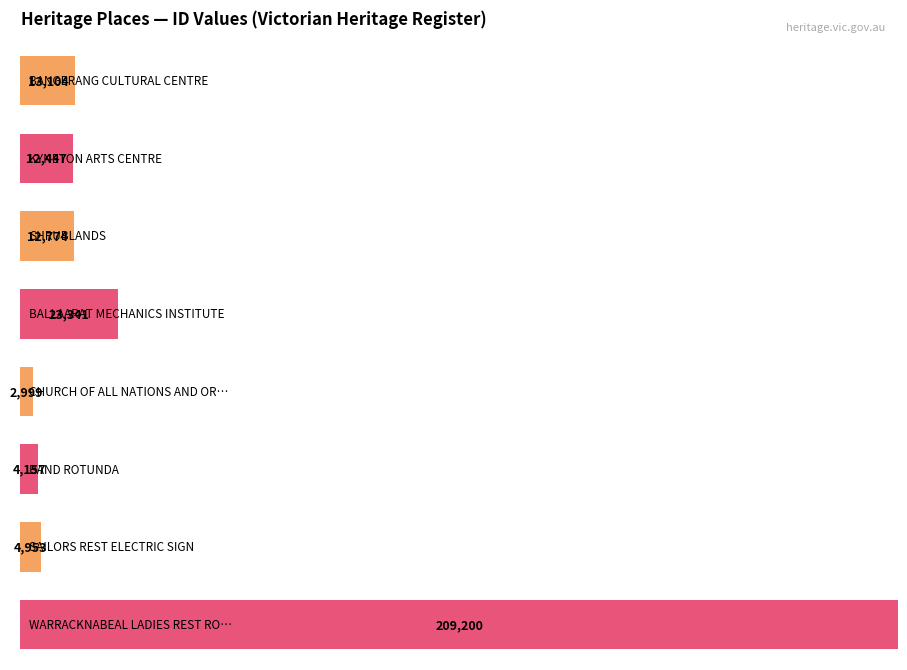

Are the bars horizontal?

Yes